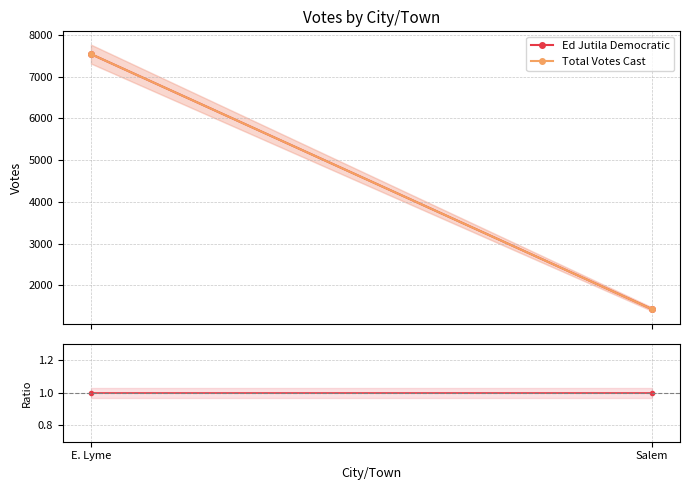

At how many categories does at least one series exceed 6509?

1